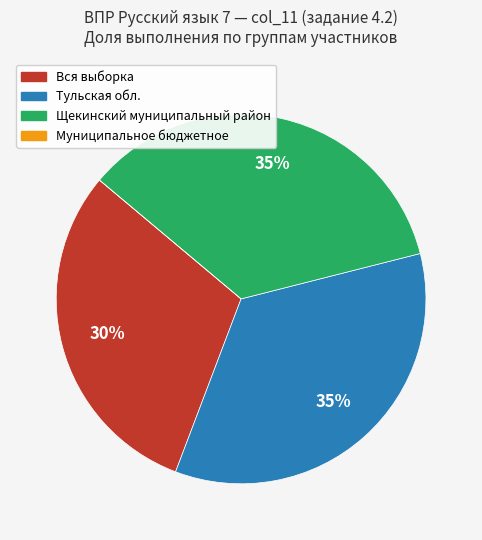

Is Тульская обл. the majority of the pie?

No